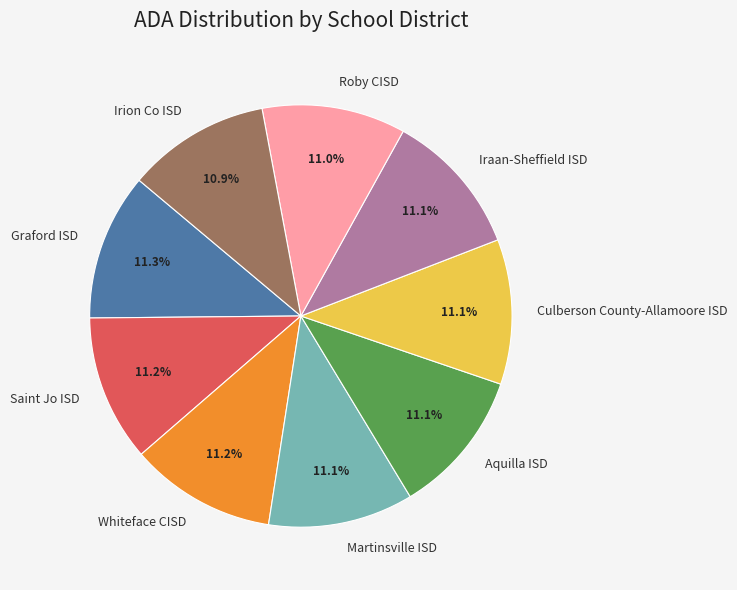

Does Roby CISD account for over 50% of the chart?

No